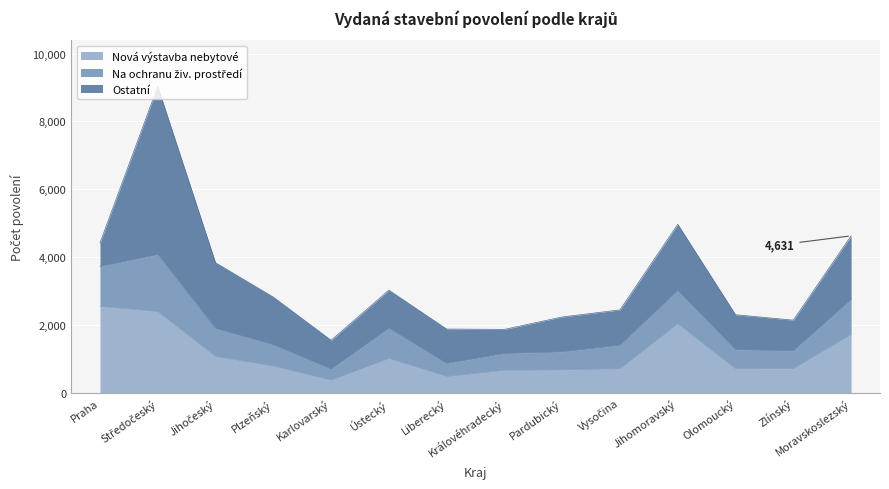

Reading left to right, extract all data points from this chart.

Nová výstavba nebytové: Praha=2551	Středočeský=2397	Jihočeský=1076	Plzeňský=795	Karlovarský=377	Ústecký=1017	Liberecký=488	Královéhradecký=669	Pardubický=682	Vysočina=715	Jihomoravský=2037	Olomoucký=713	Zlínský=720	Moravskoslezský=1723
Na ochranu živ. prostředí: Praha=1175	Středočeský=1686	Jihočeský=827	Plzeňský=629	Karlovarský=331	Ústecký=896	Liberecký=387	Královéhradecký=500	Pardubický=535	Vysočina=697	Jihomoravský=984	Olomoucký=566	Zlínský=525	Moravskoslezský=1035
Ostatní: Praha=696	Středočeský=4949	Jihočeský=1937	Plzeňský=1403	Karlovarský=848	Ústecký=1118	Liberecký=1011	Královéhradecký=707	Pardubický=1025	Vysočina=1038	Jihomoravský=1950	Olomoucký=1029	Zlínský=903	Moravskoslezský=1873